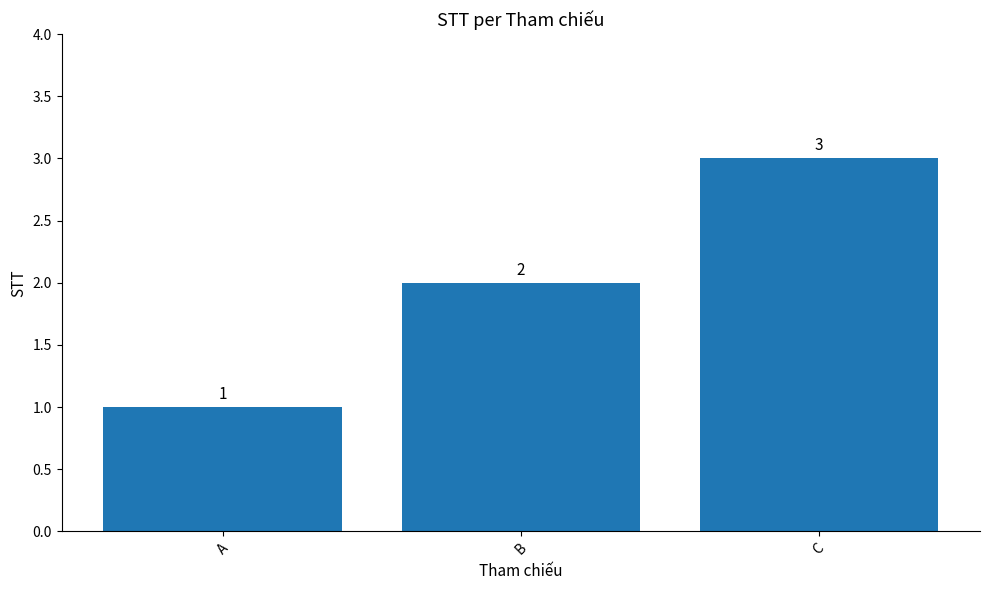

Reading right to left, list all the values displayed in this chart.

3	2	1